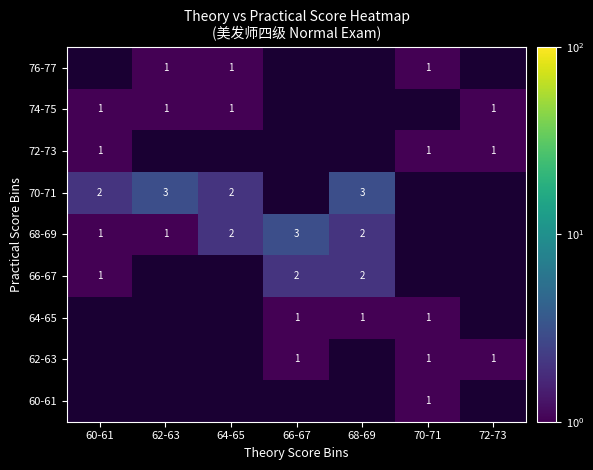

What is the spread (max minus min) of values at 60-61?

2